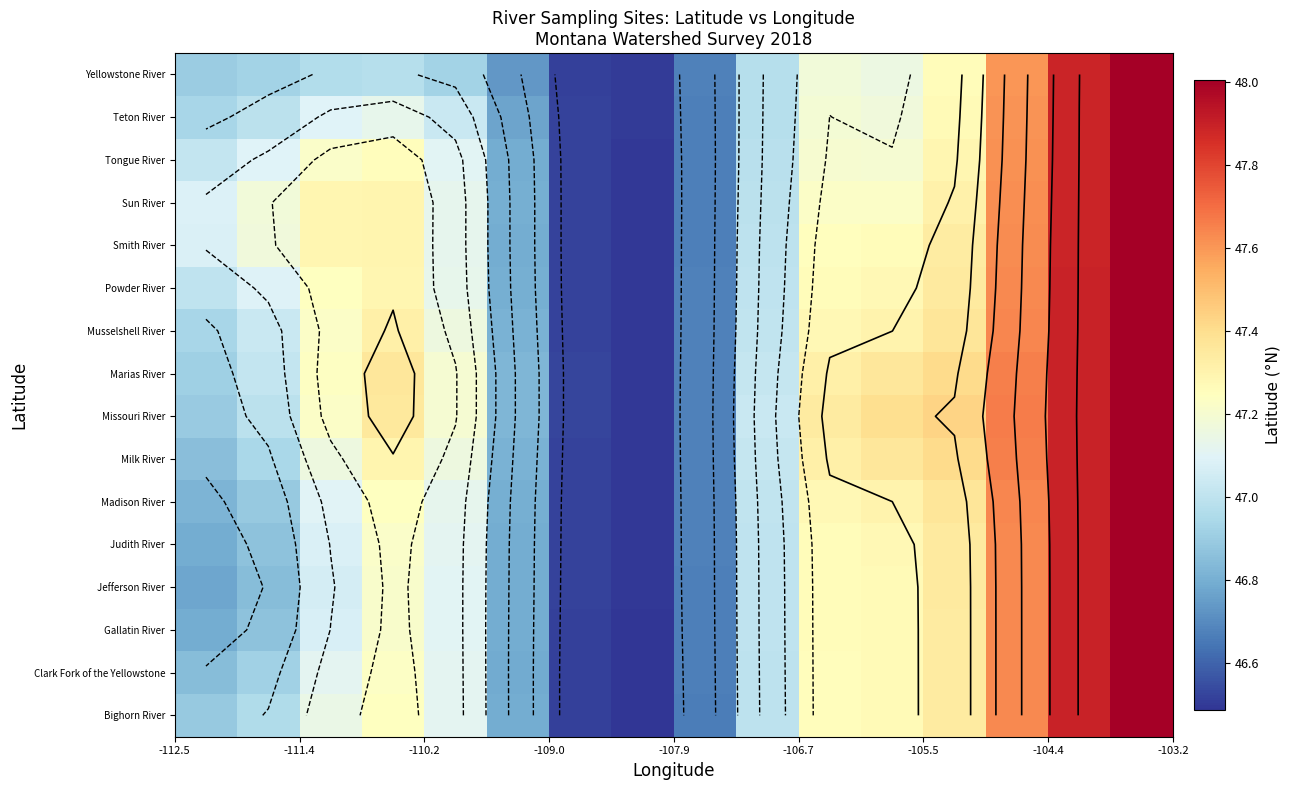

Count the number of categories in the chart.

16